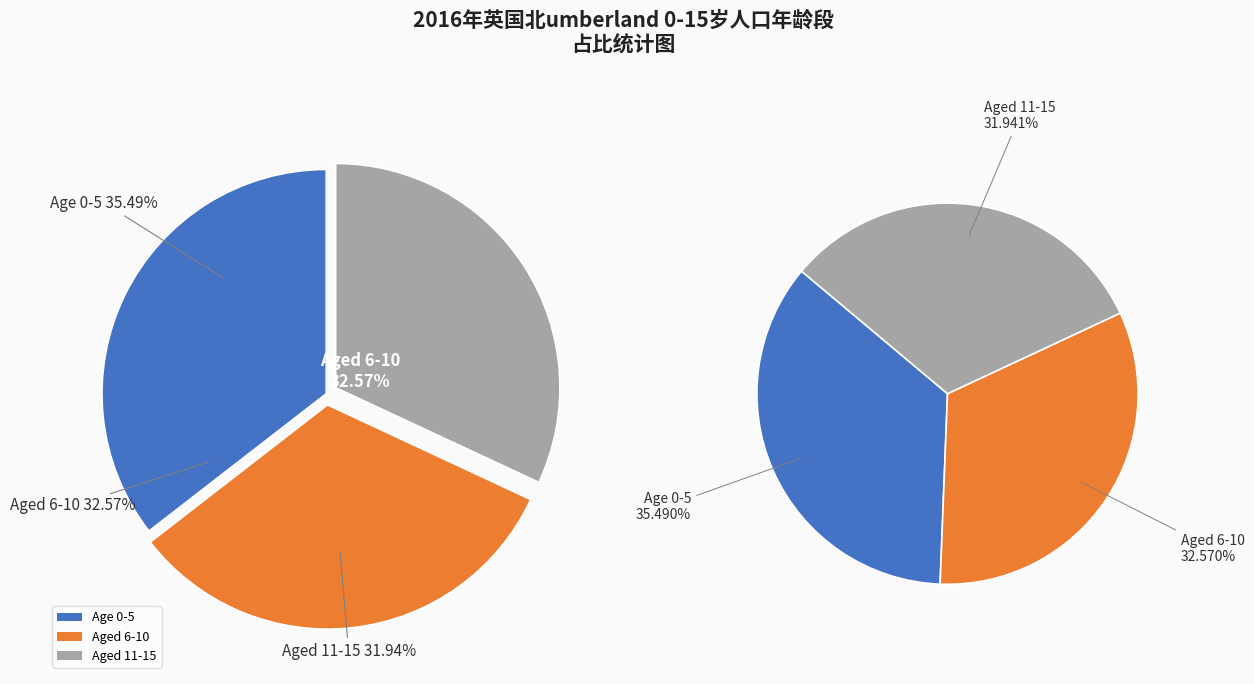

Which slice is the smallest?

Aged 11-15